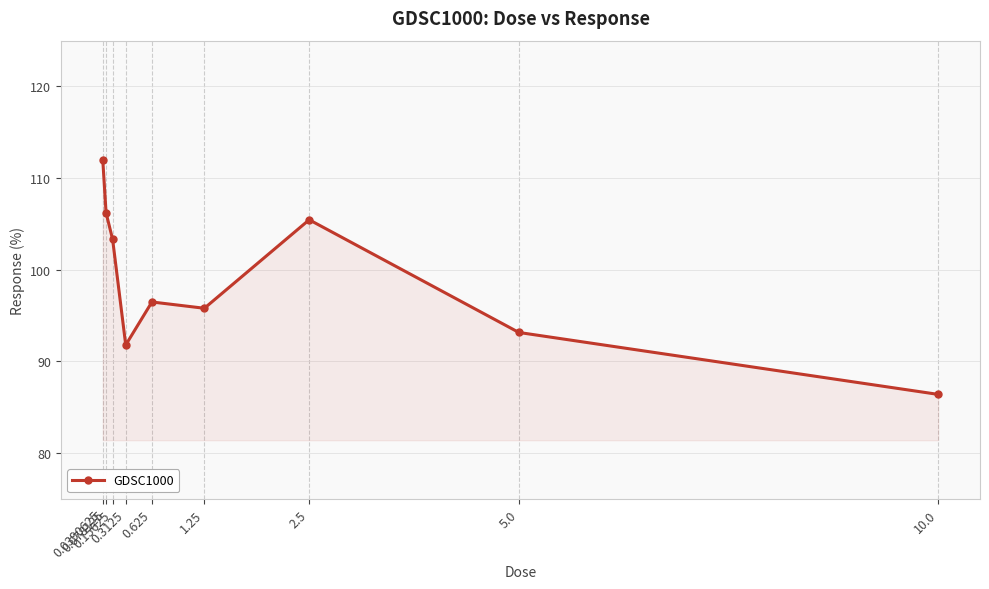

Rank the categories by value from lowest to highest.

10.0, 0.3125, 5.0, 1.25, 0.625, 0.15625, 2.5, 0.078125, 0.0390625